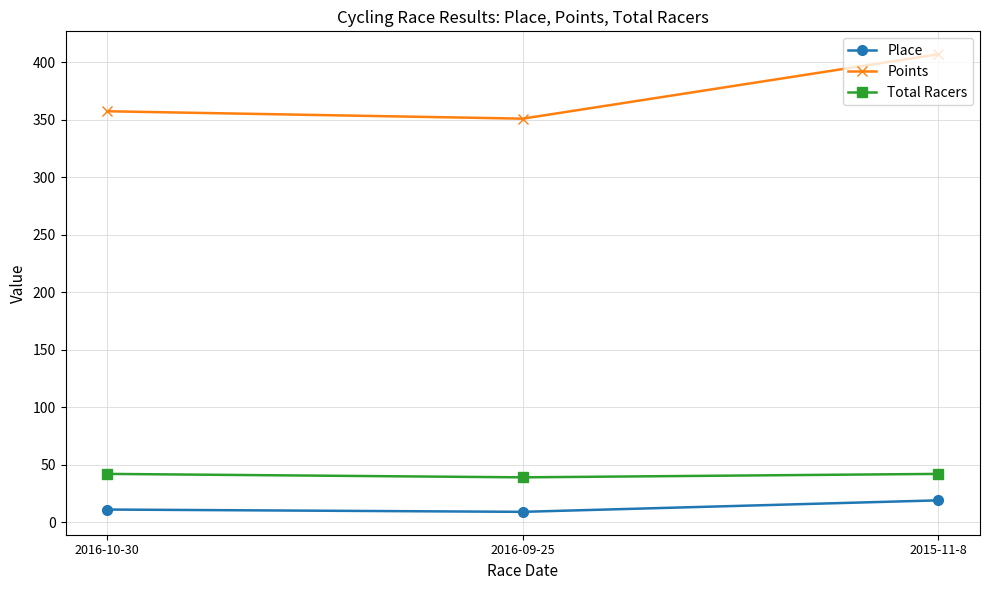

What is the maximum value shown in the chart?

407.0